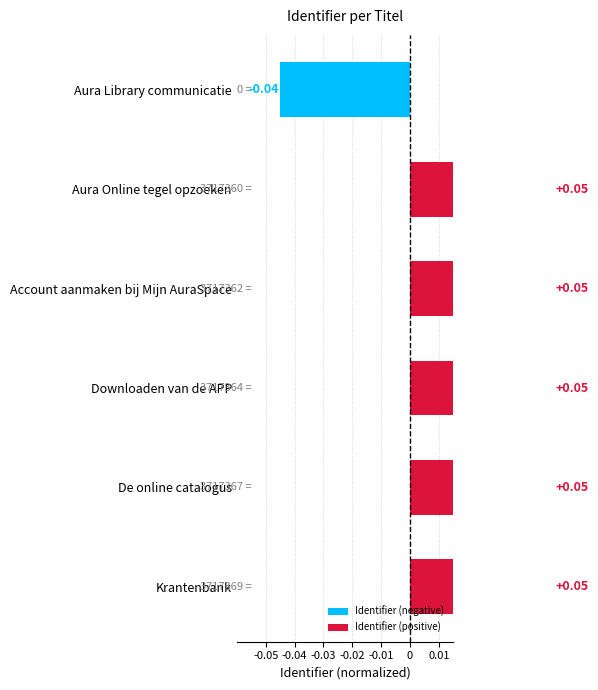

What is the sum of the values at Account aanmaken bij Mijn AuraSpace and Aura Online tegel opzoeken?

0.1